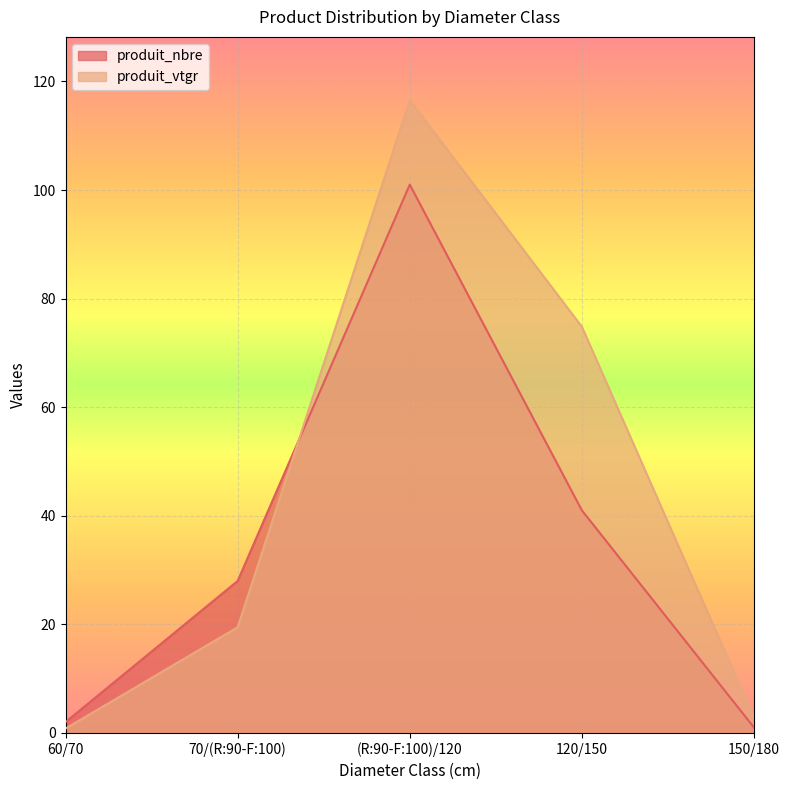

Which has a higher value, 60/70 or 150/180?

60/70